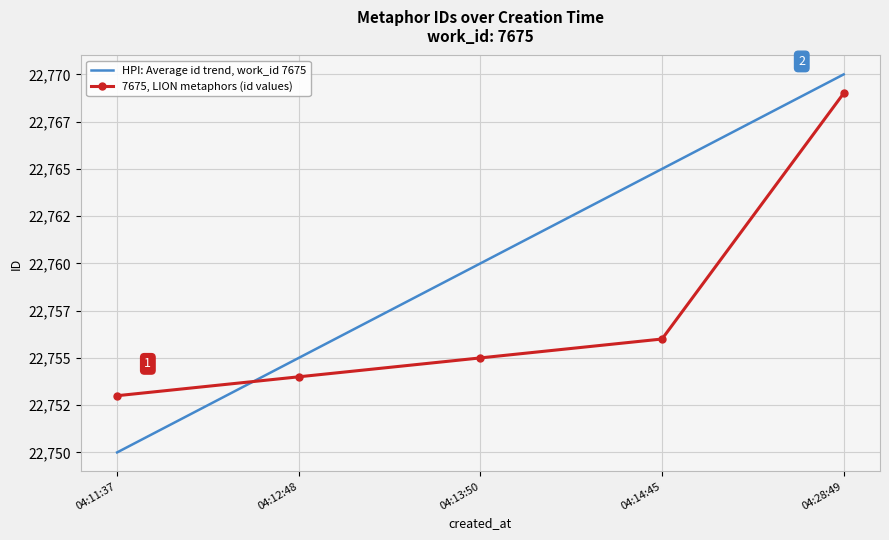

True or false: 7675, LION metaphors (id values) has a value of 33279 at 04:14:45.

False